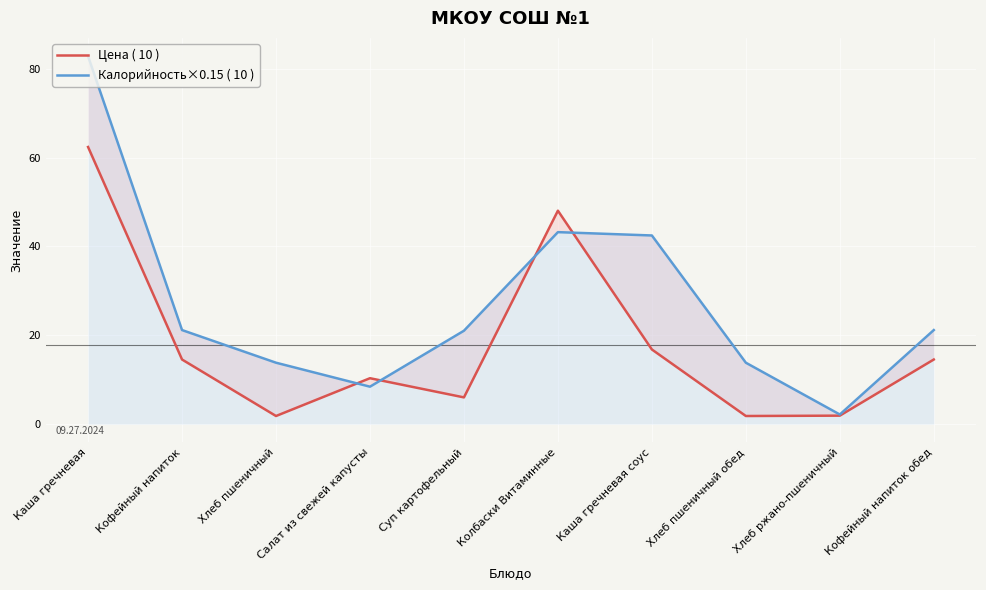

Which series ends up on top after the final intersection of Калорийность×0.15 ( 10 ) and Цена ( 10 )?

Калорийность×0.15 ( 10 )